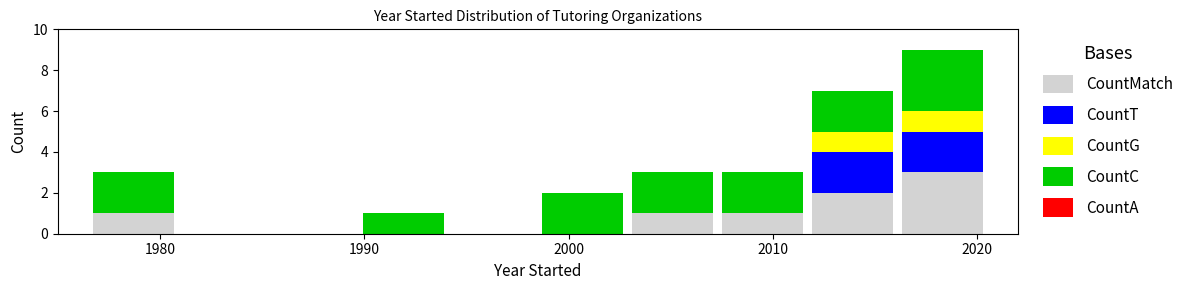

What is the total height of the stacked bar covering 1998.5 to 2002.9 on the x-axis? Neither the bar edges nor the heights are printed on the chart, so give them approximately, as read against the axes.

2